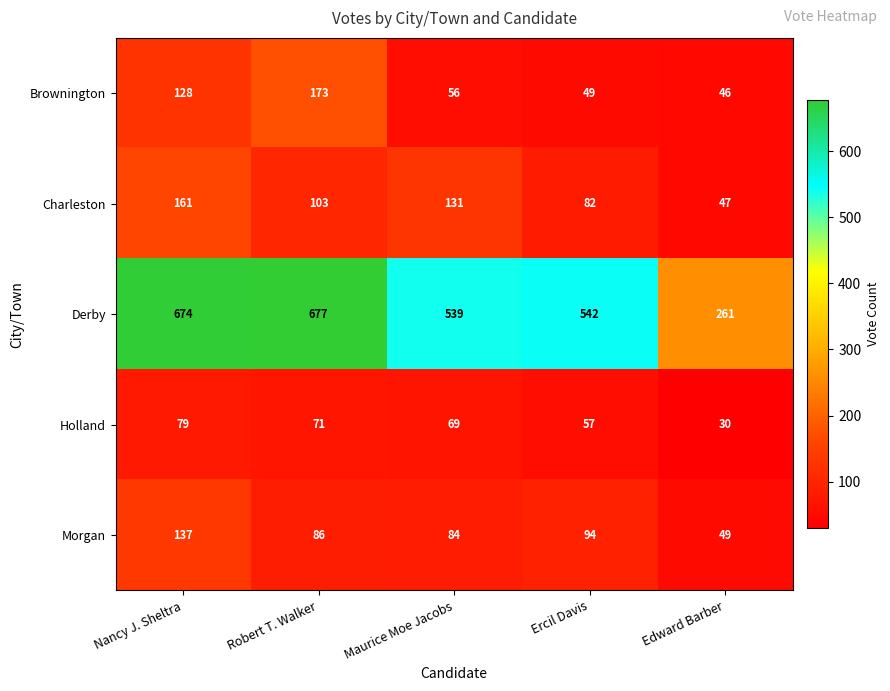

How many distinct data groups are displayed?

5